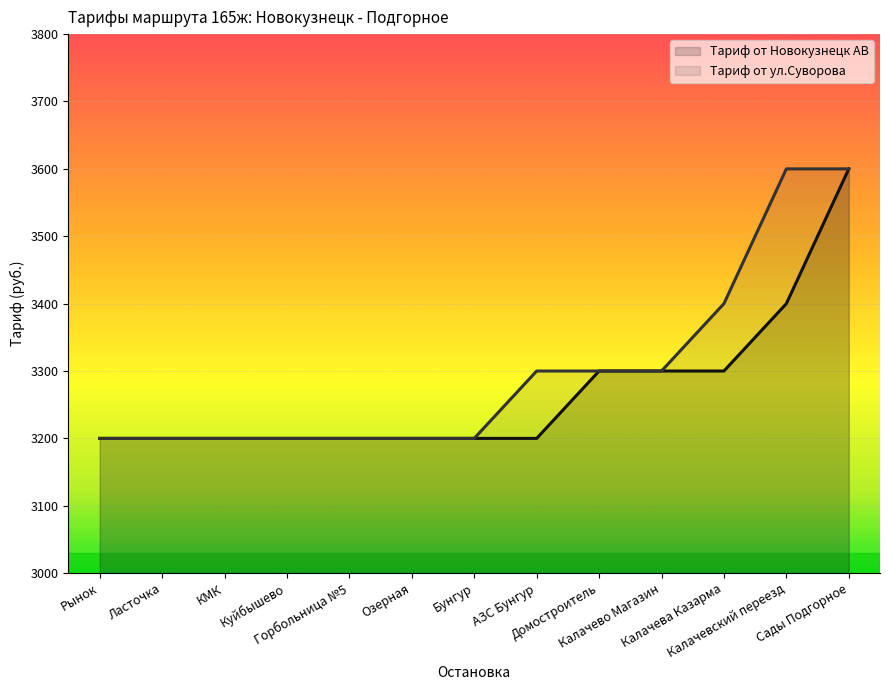

What is the value of the Тариф от ул.Суворова point at the 5th from the left?

3200